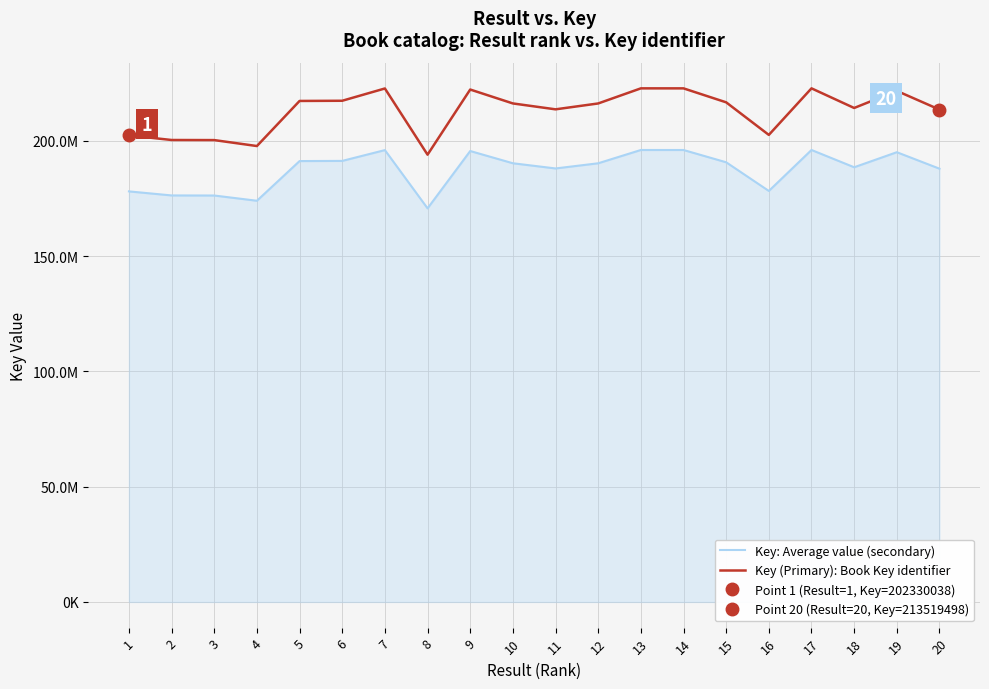

What is the approximate value of Key: Average value (secondary) at 12?

190242298.4